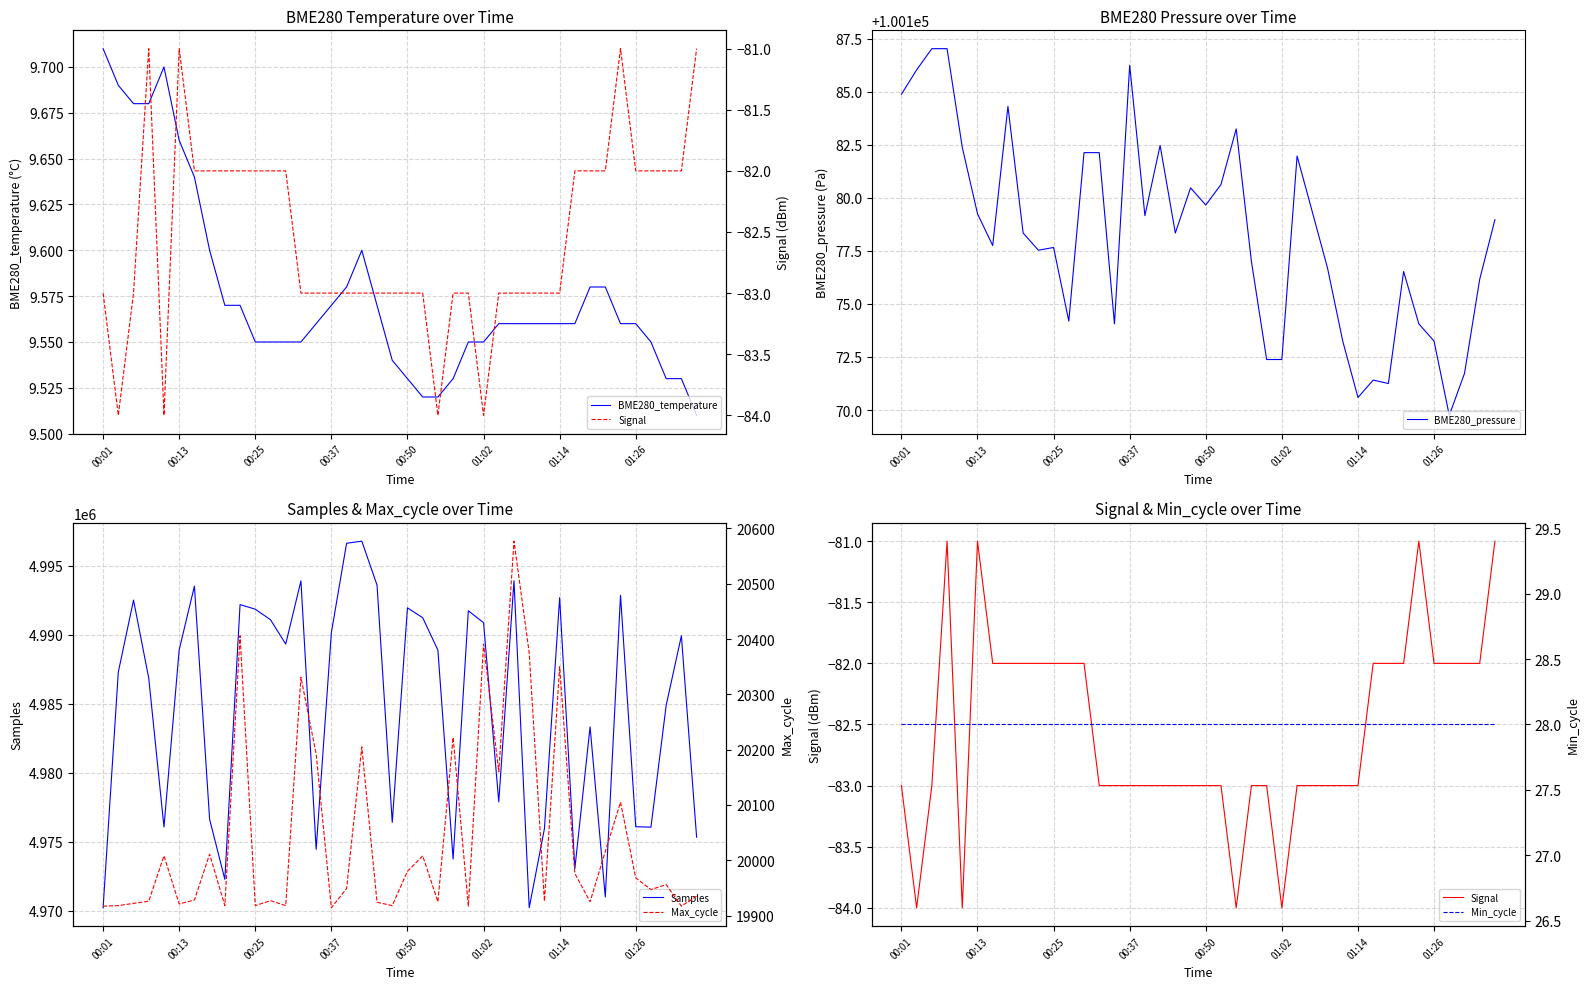

In BME280_pressure, how many points are higher than both neighbors (excluding endpoints)?

9